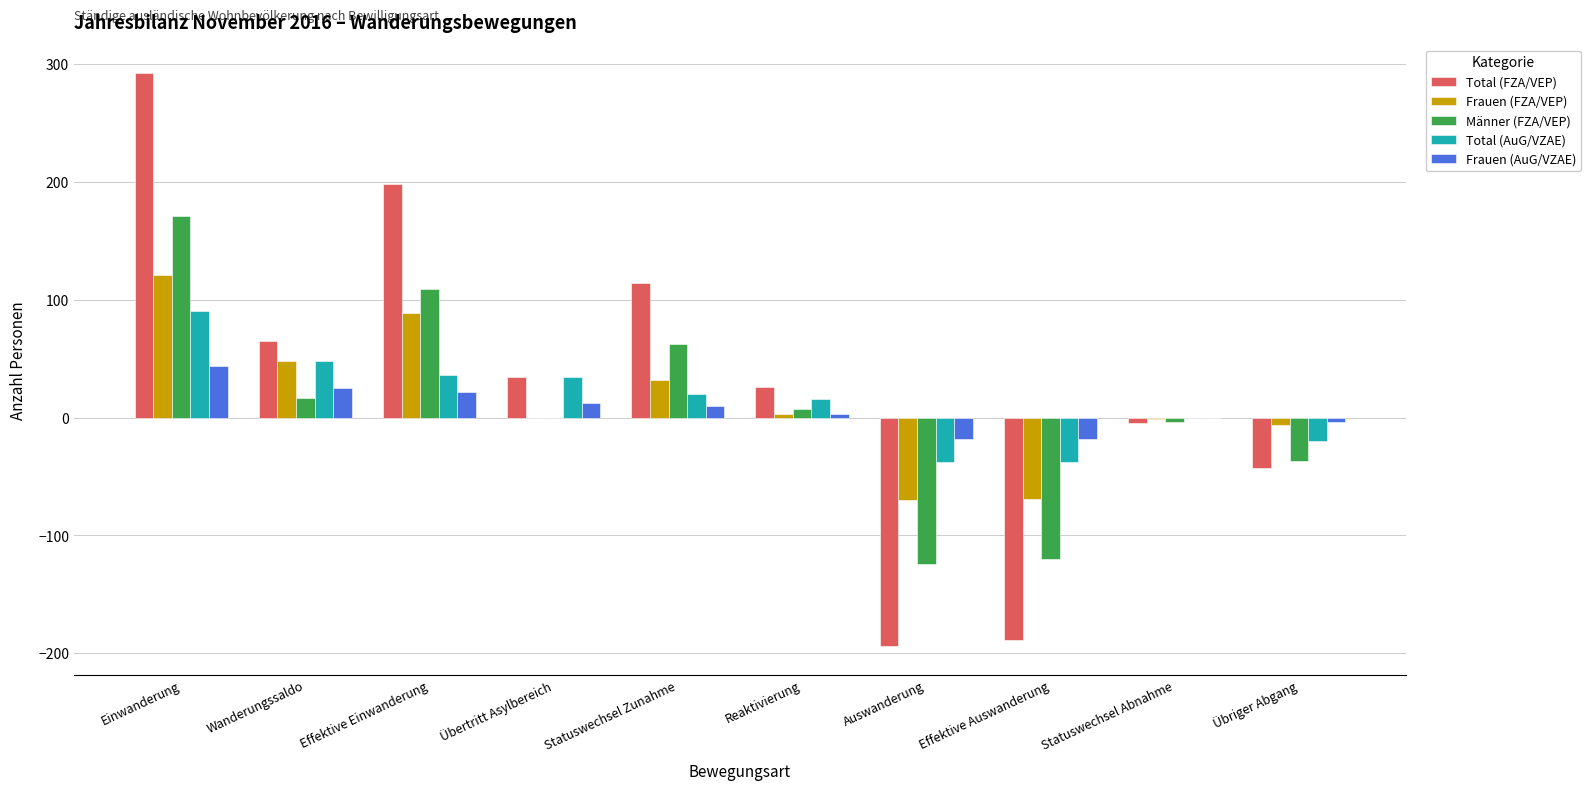

Which series has the largest total across all categories?

Total (FZA/VEP)